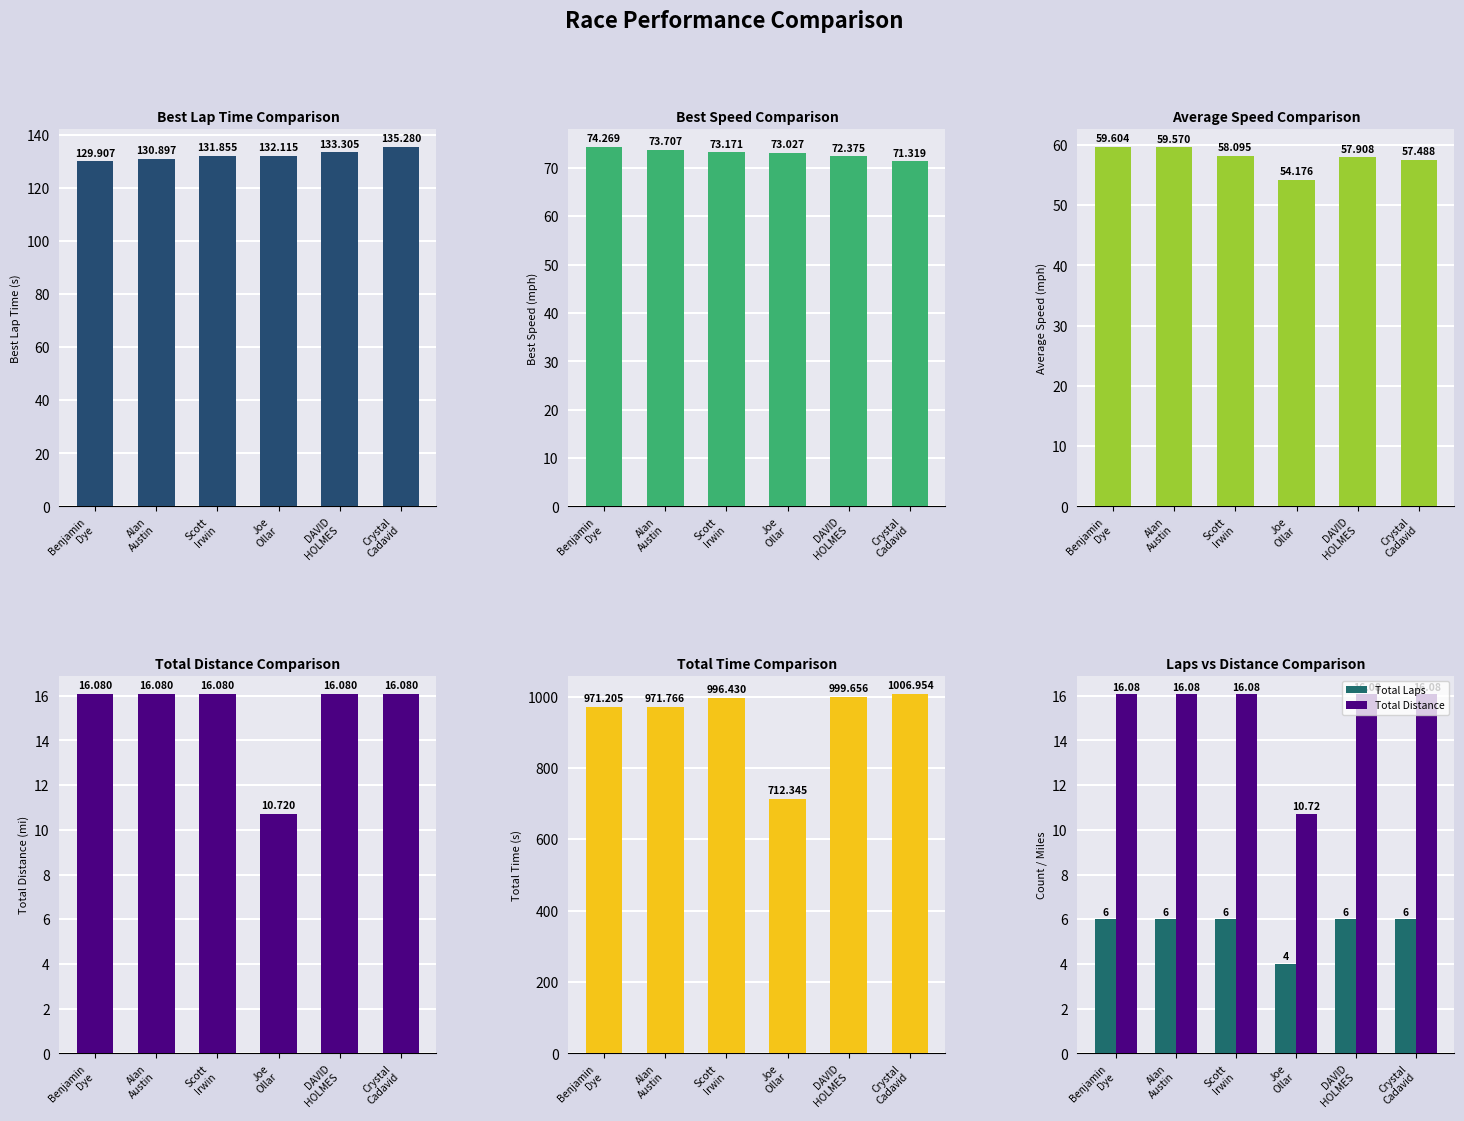

Is it true that Total Time equals 1463.5 at Scott
Irwin?

False